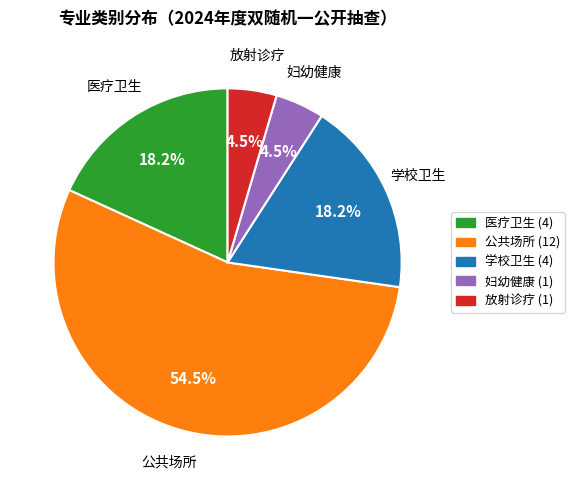

Is 放射诊疗 the majority of the pie?

No